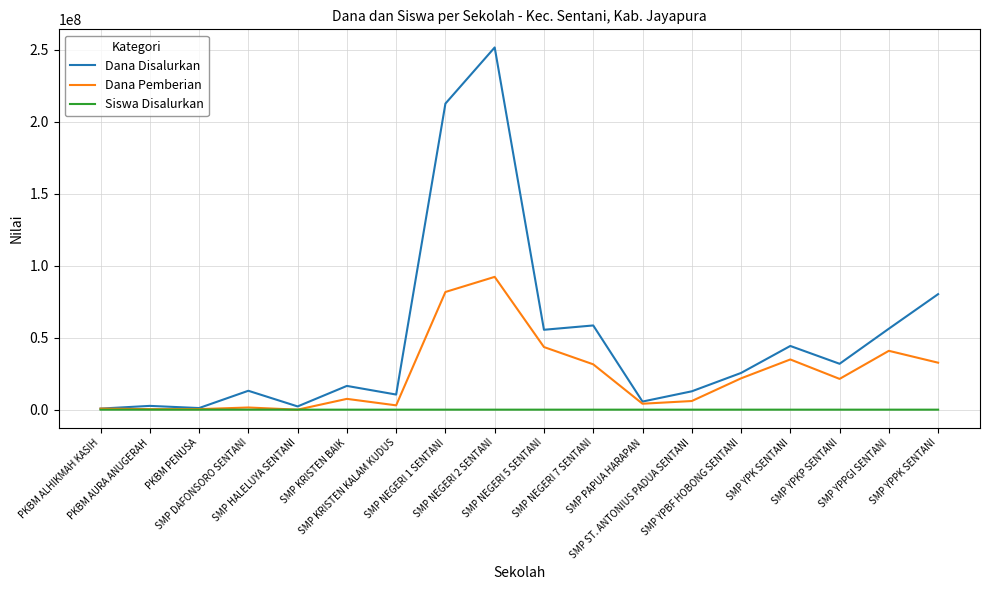

What is the highest value of the Dana Pemberian series?

92250000